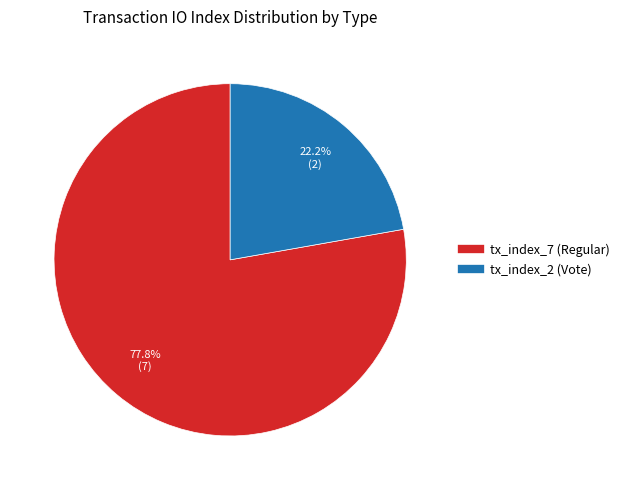

What is the largest slice in the pie chart?

tx_index_7 (Regular)